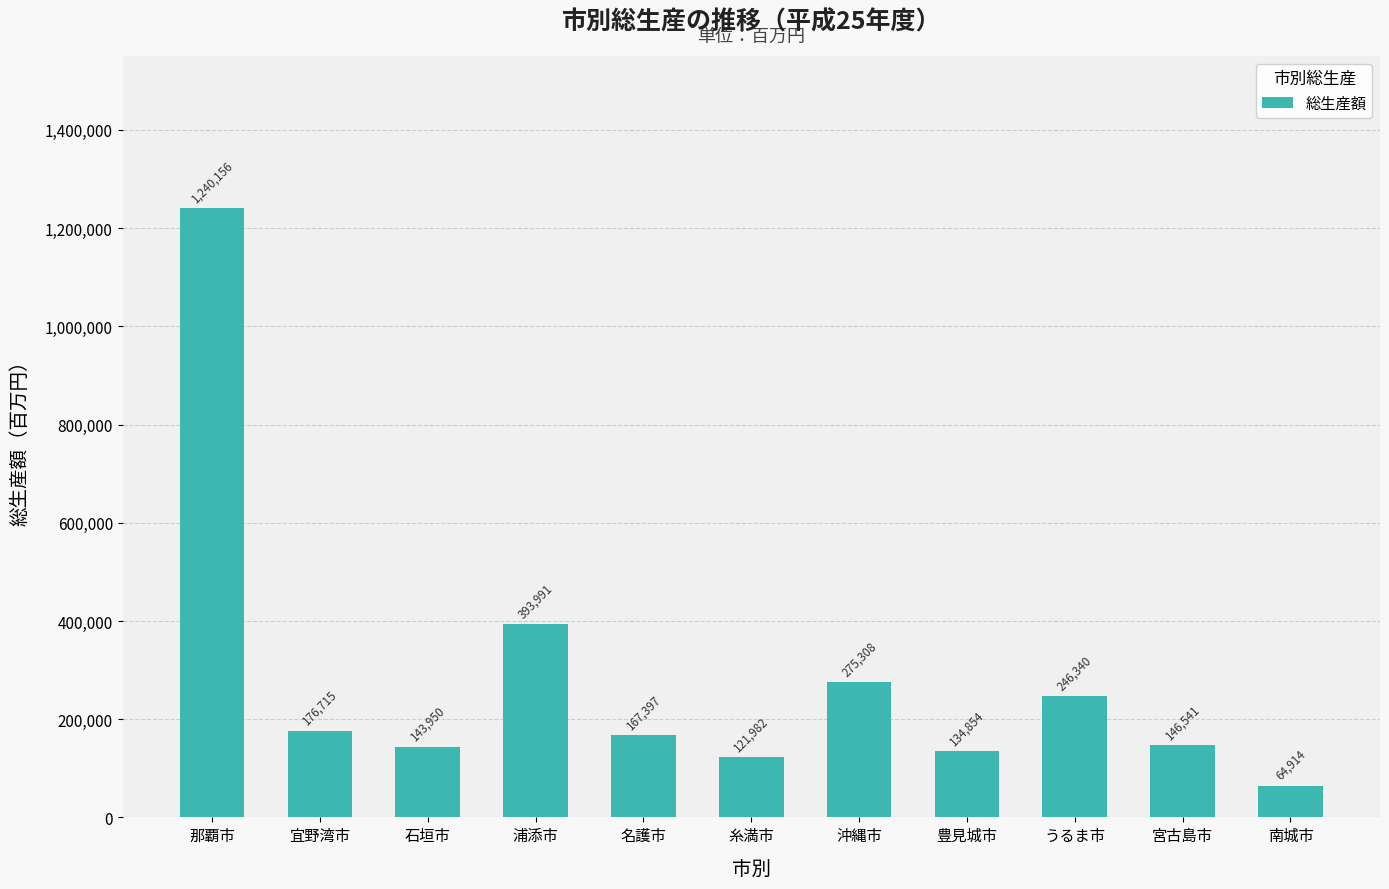

Which category has the highest value across all series?

那覇市